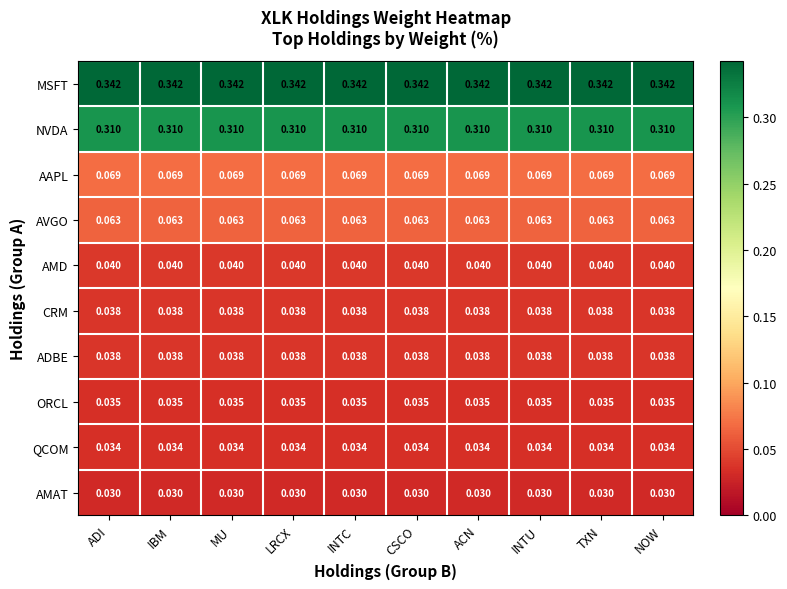

Which series has the largest total across all categories?

MSFT